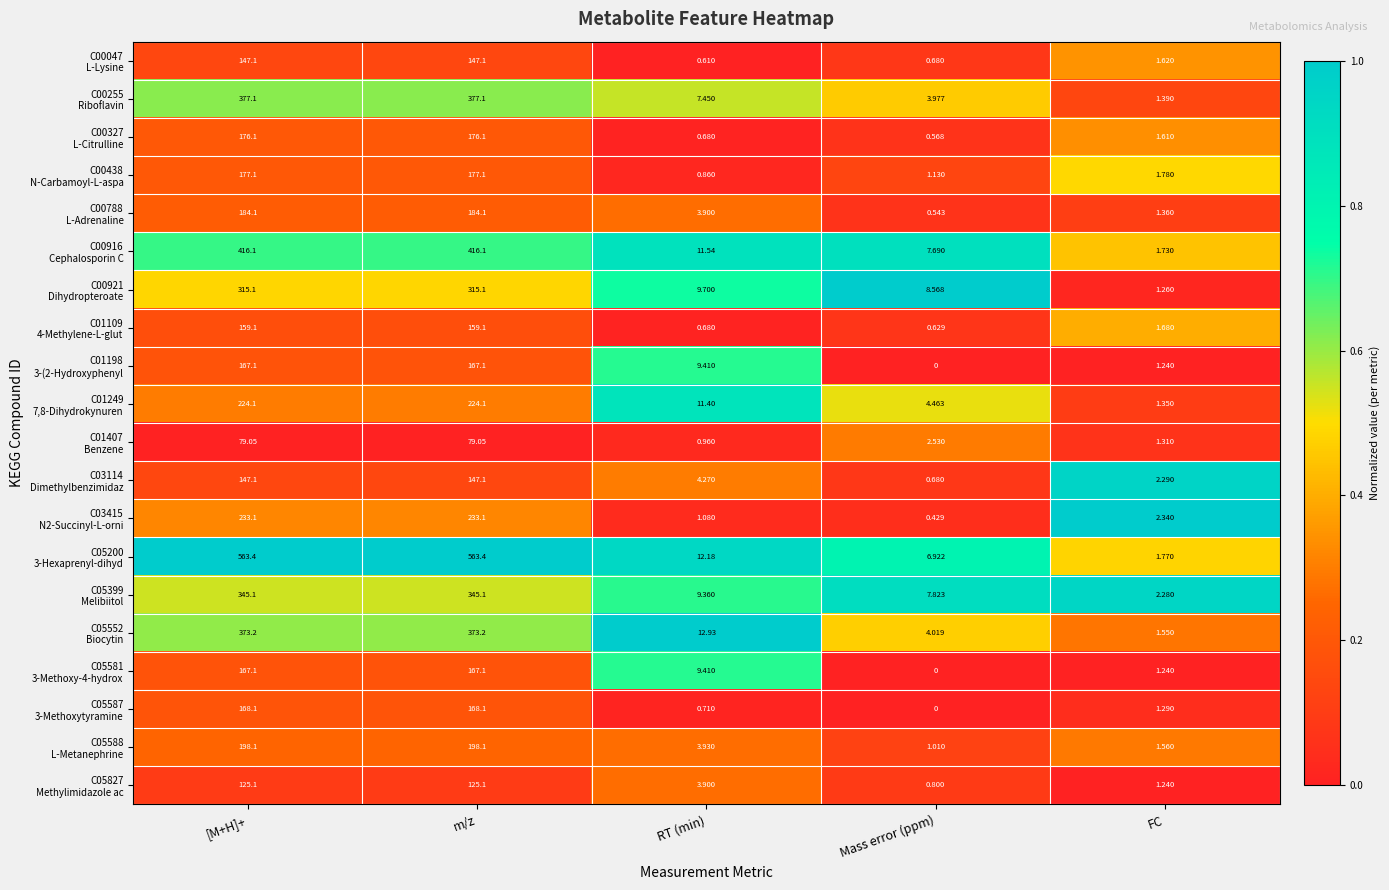

Which label corresponds to the smallest value in the chart?

Mass error (ppm)